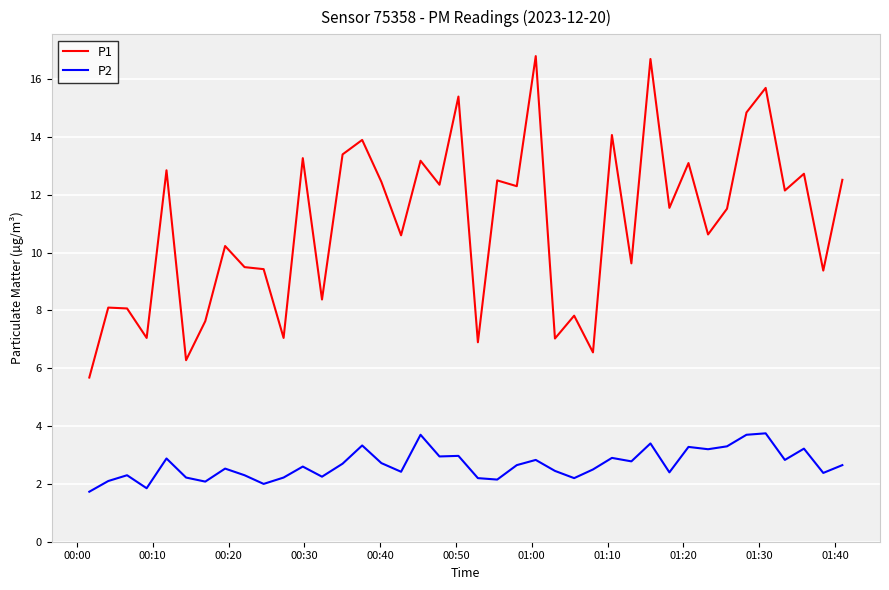

What is the minimum value shown in the chart?

1.7